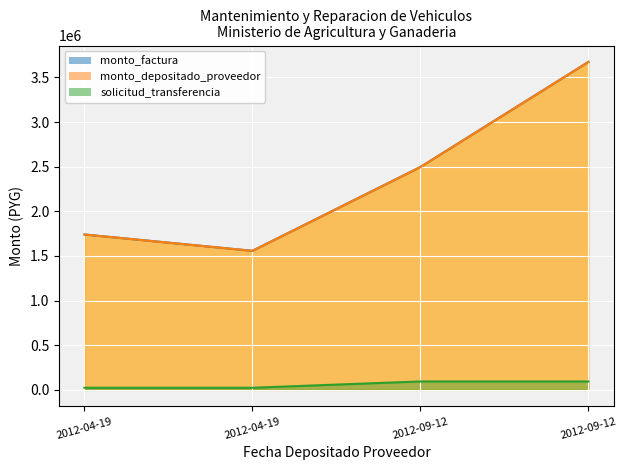

What is the label of the 4th point from the left?

2012-09-12